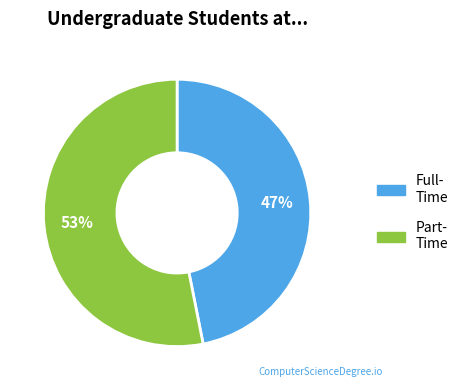

Does any single category account for the majority?

Yes